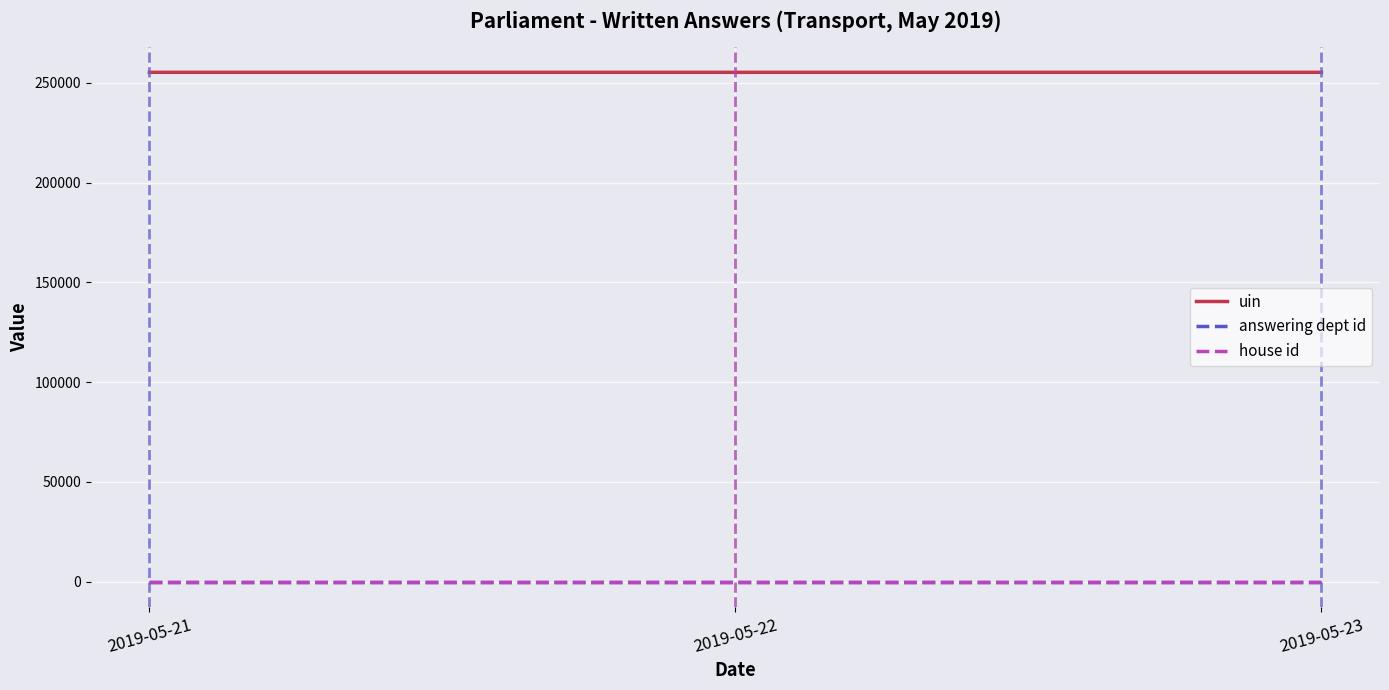

What is the greatest value displayed?

255291